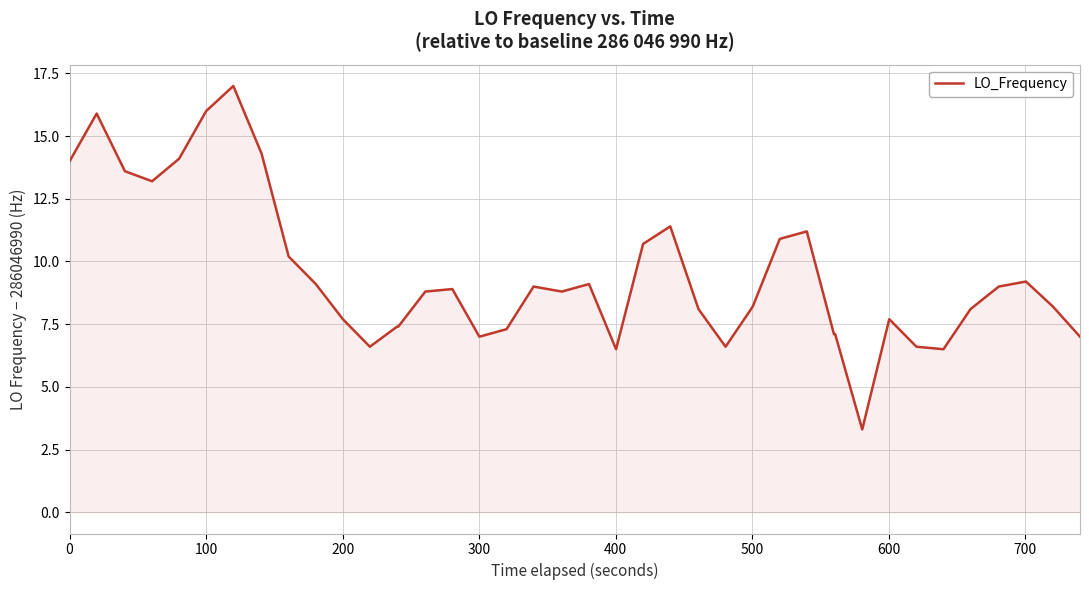

True or false: the data has more than 1 interior local peaks.

True